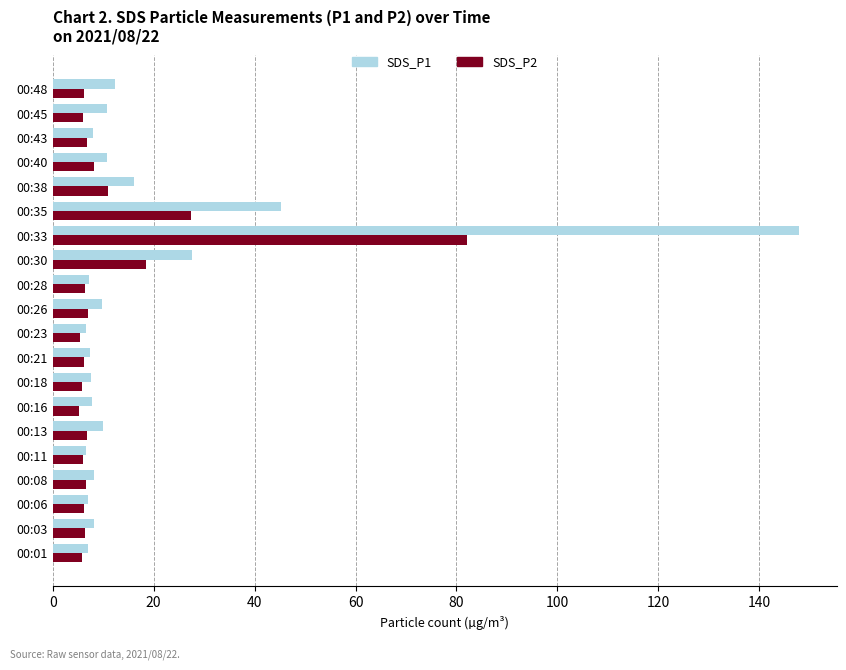

Rank the series by their maximum value, from lowest to highest.

SDS_P2, SDS_P1